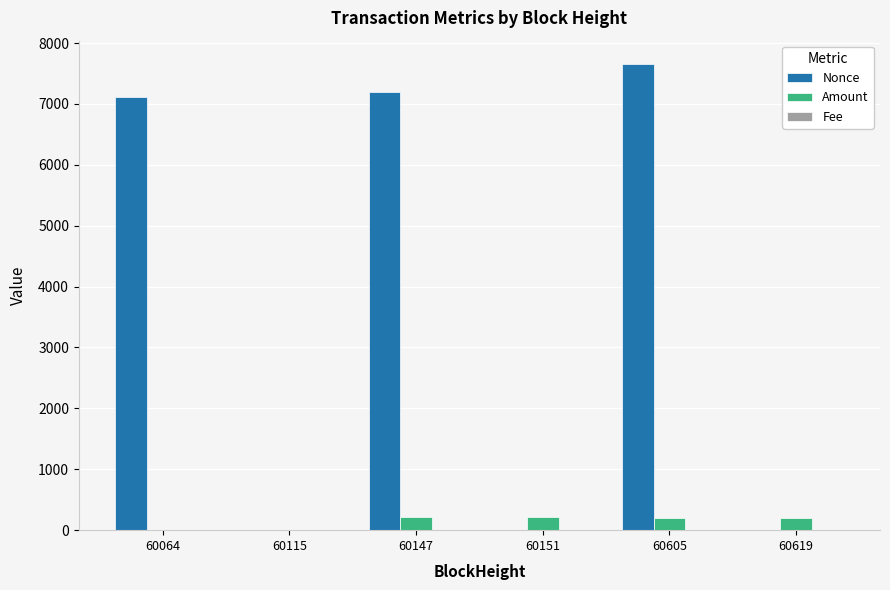

The Amount series shows 211.0 at 60147. True or false?

True